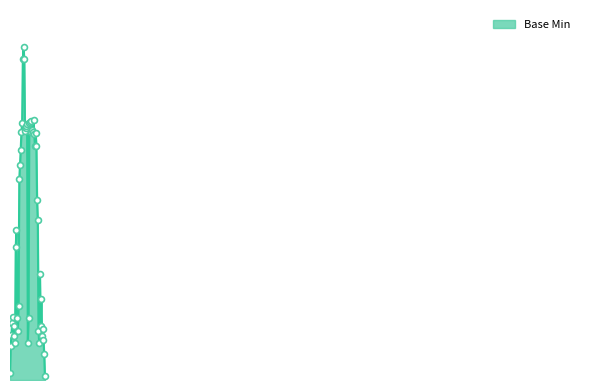

Is this an area chart (filled region under the line)?

Yes